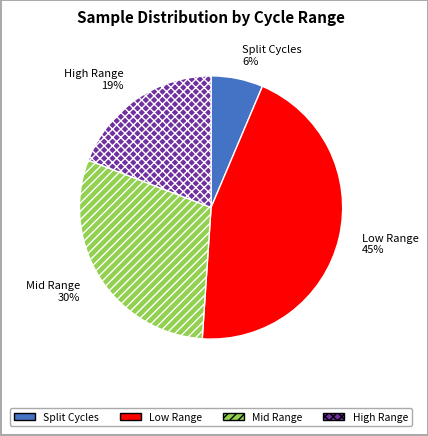

Is it true that Mid Range is 30% of the pie?

True